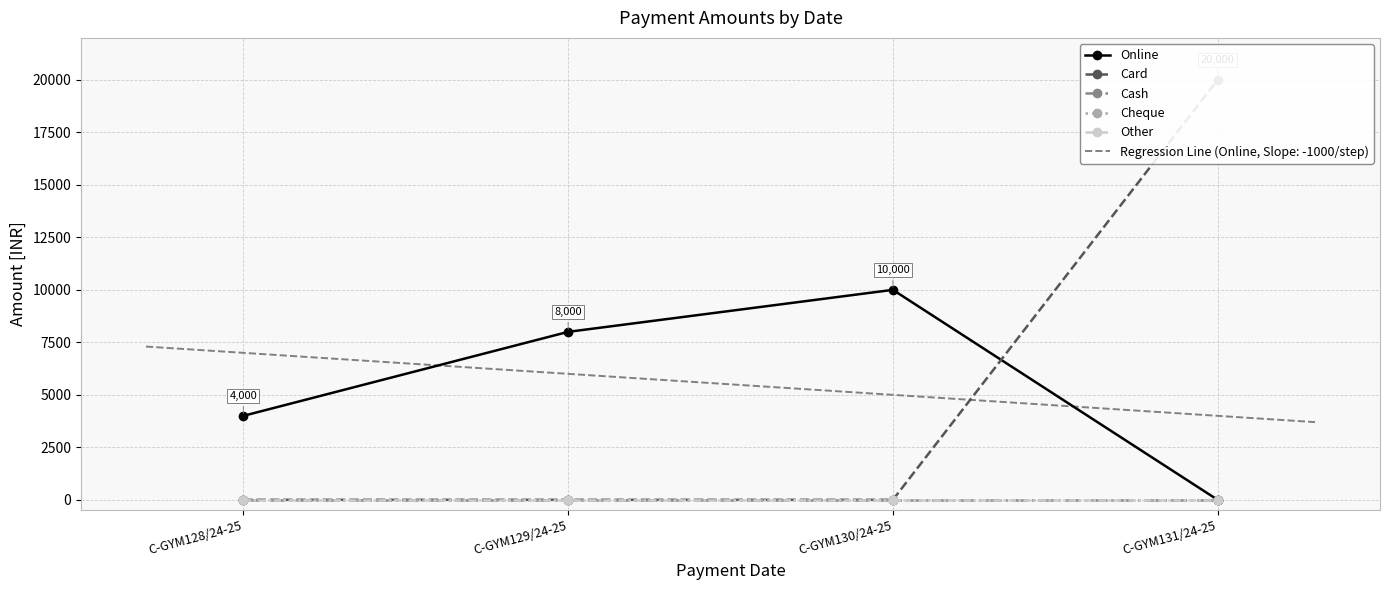

Is it true that Cheque equals 0 at C-GYM128/24-25?

True